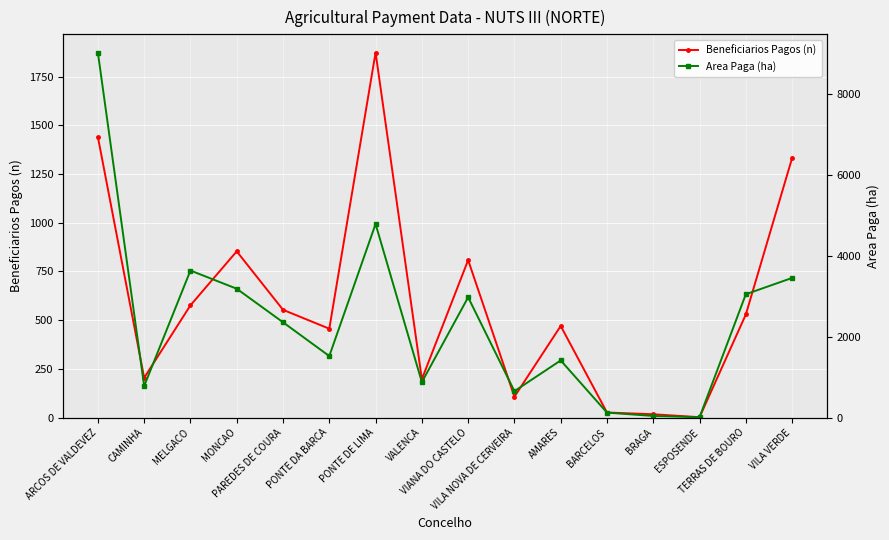

At which category does Area Paga (ha) reach its first local peak?

MELGACO